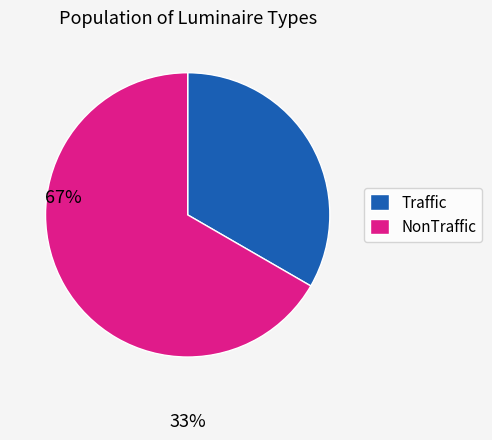

The Traffic slice represents 33% of the pie. True or false?

True